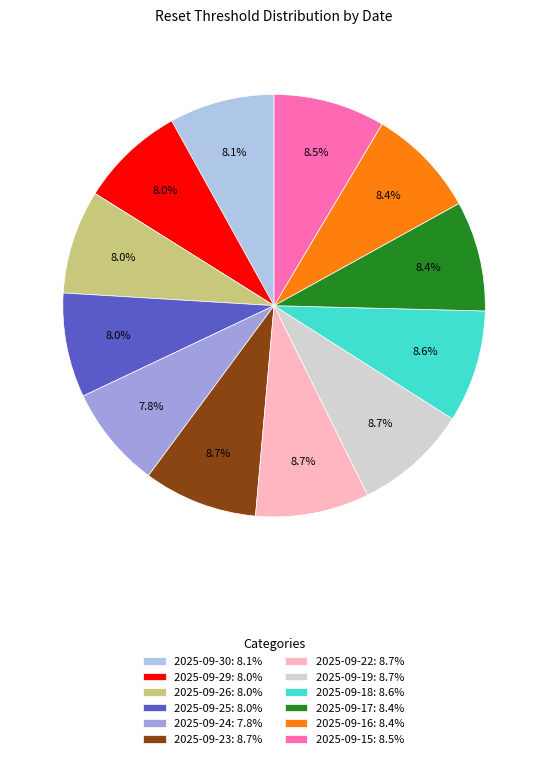

Count the number of slices in the pie.

12